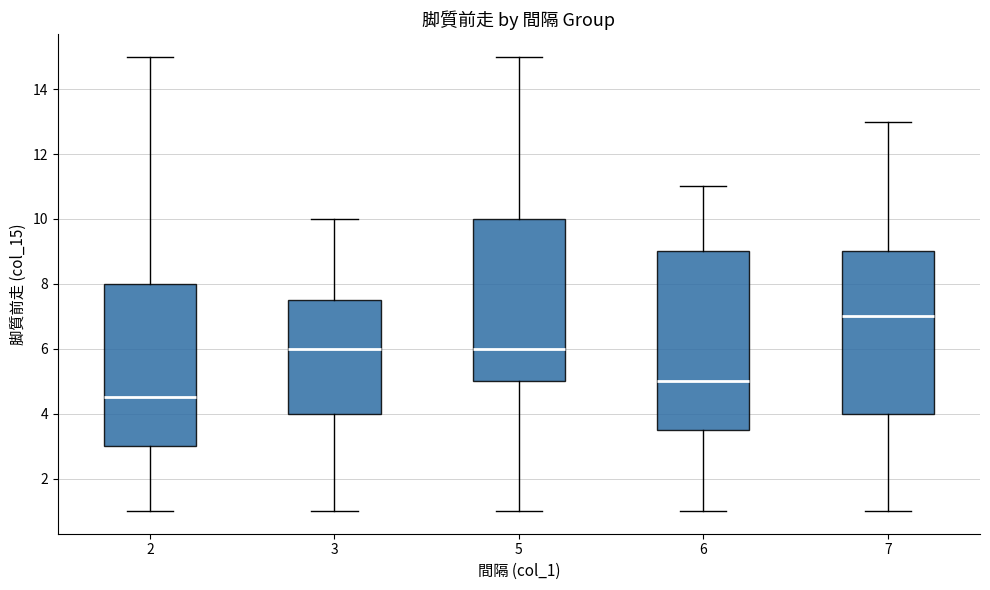

Reading left to right, read every box against the y-axis: the position of its median line, the range the box covers, and the ends of its whiskers. The values are not printed on the chart, so give them approximately, as read against the axis.

2: median 4.6, box 3.0 to 8.0, whiskers 1.0 to 15.0
3: median 6.0, box 4.0 to 7.6, whiskers 1.0 to 10.0
5: median 6.0, box 5.0 to 10.0, whiskers 1.0 to 15.0
6: median 5.0, box 3.6 to 9.0, whiskers 1.0 to 11.0
7: median 7.0, box 4.0 to 9.0, whiskers 1.0 to 13.0